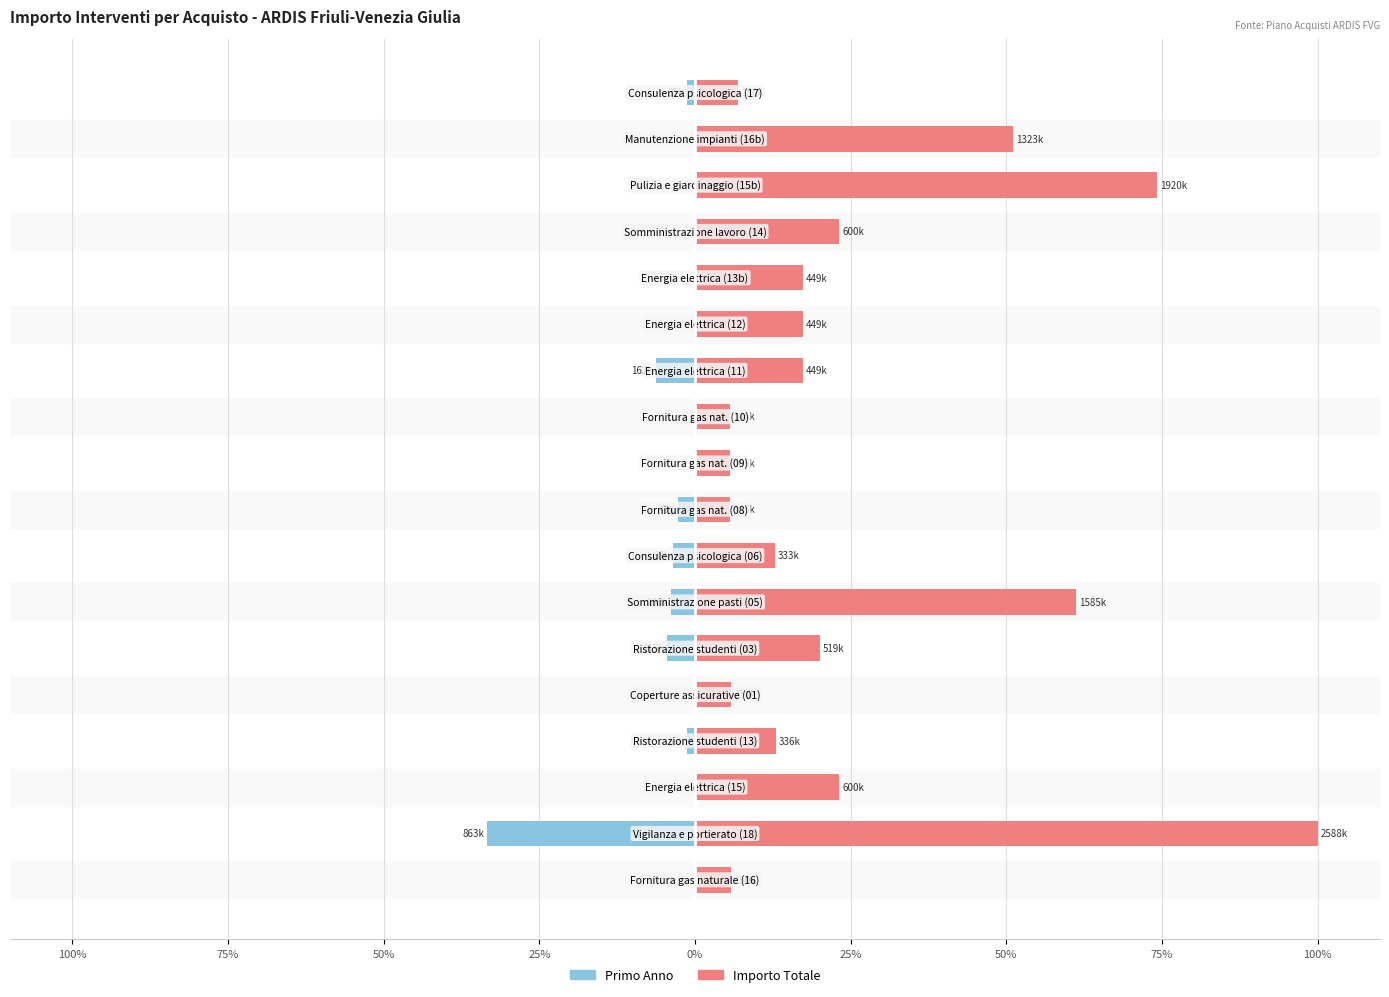

Which series has the largest total across all categories?

Importo Totale